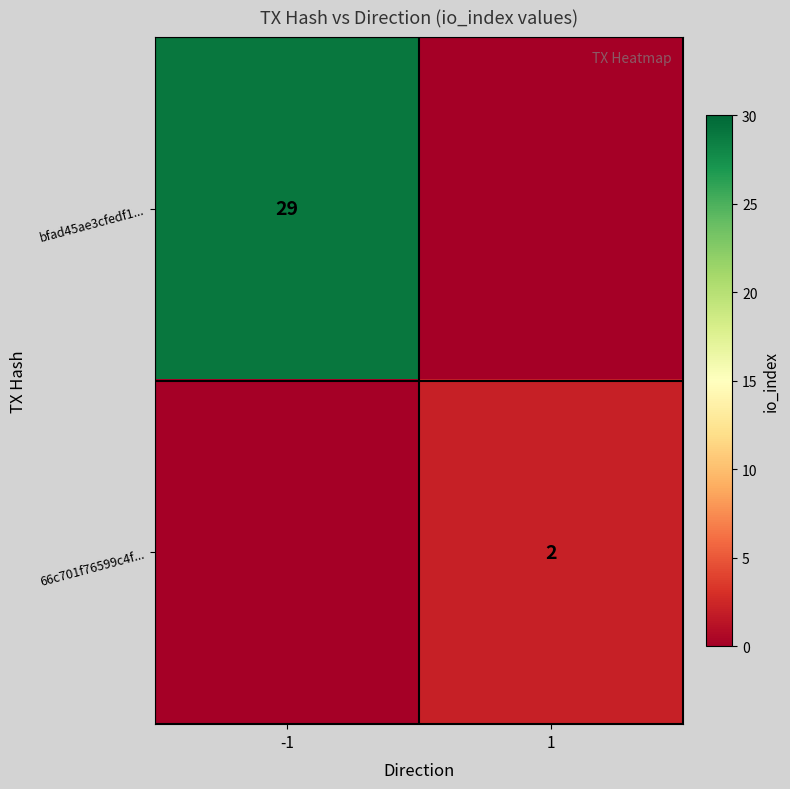

Is it true that bfad45ae3cfedf1... equals 45 at -1?

False